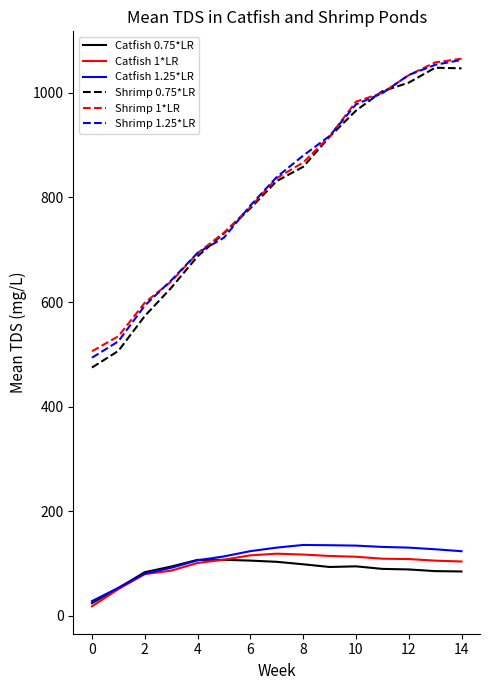

What is the greatest value displayed?

1065.3